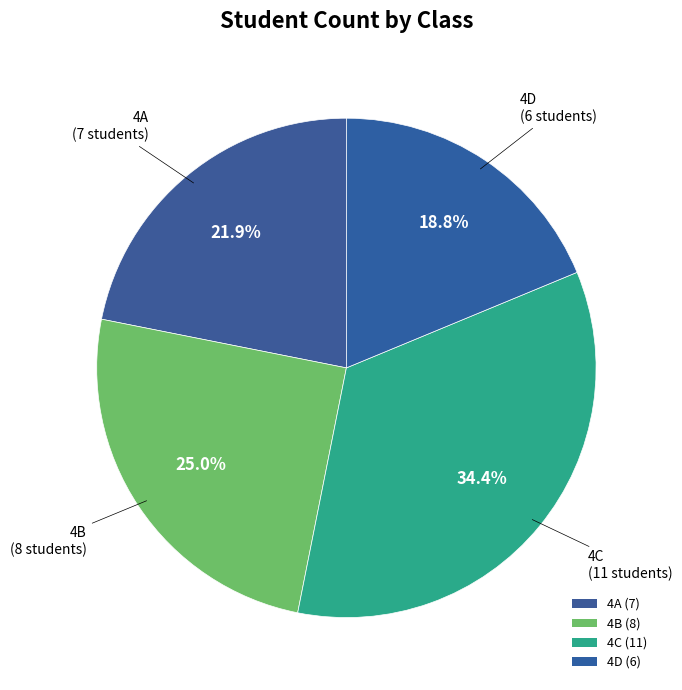

Count the number of slices in the pie.

4